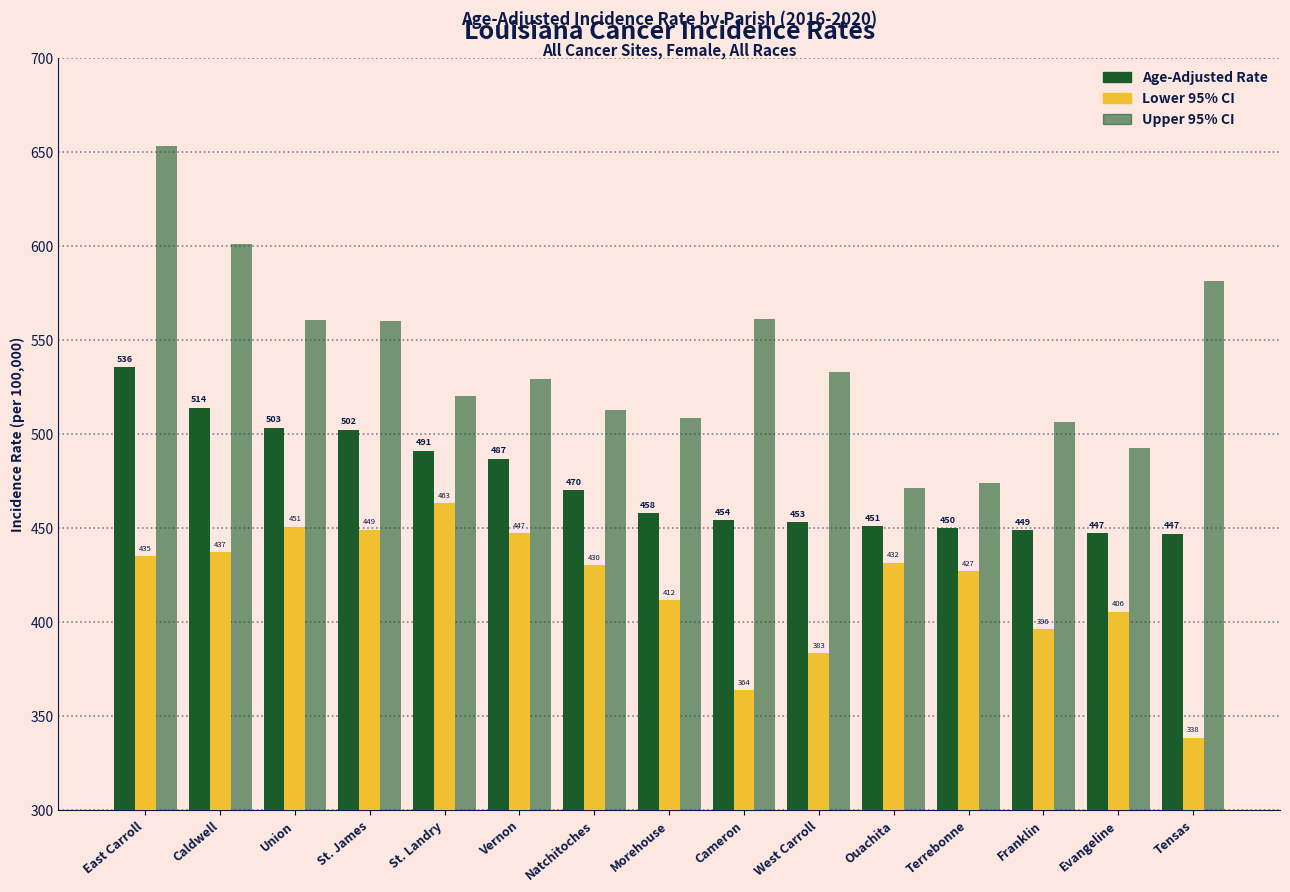

What is the sum of the Age-Adjusted Rate values at Caldwell and East Carroll?

1049.6